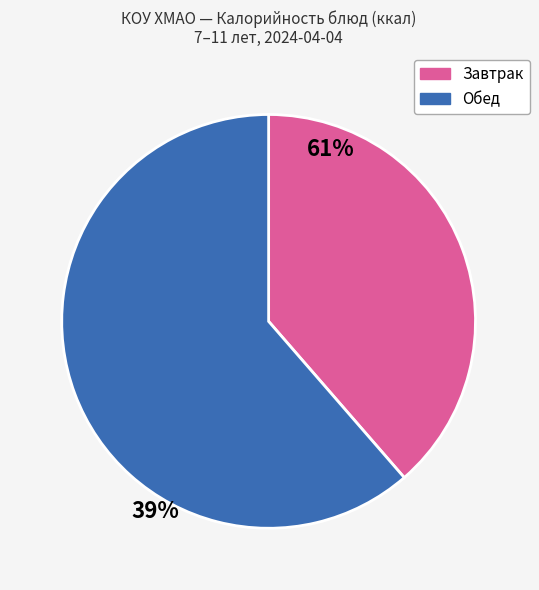

Is there any slice that represents more than half of the pie?

Yes